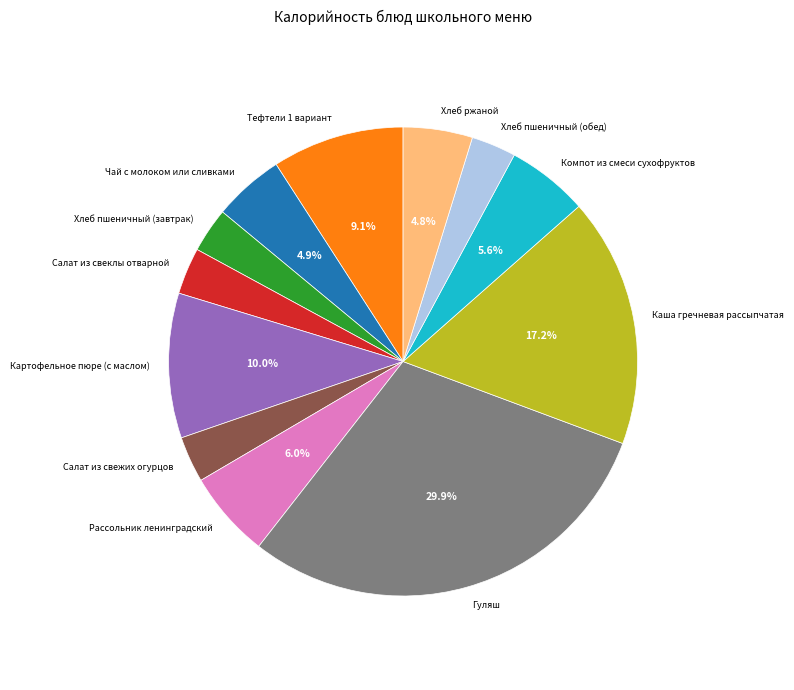

Combined, do Хлеб ржаной and Хлеб пшеничный (завтрак) account for over 50%?

No